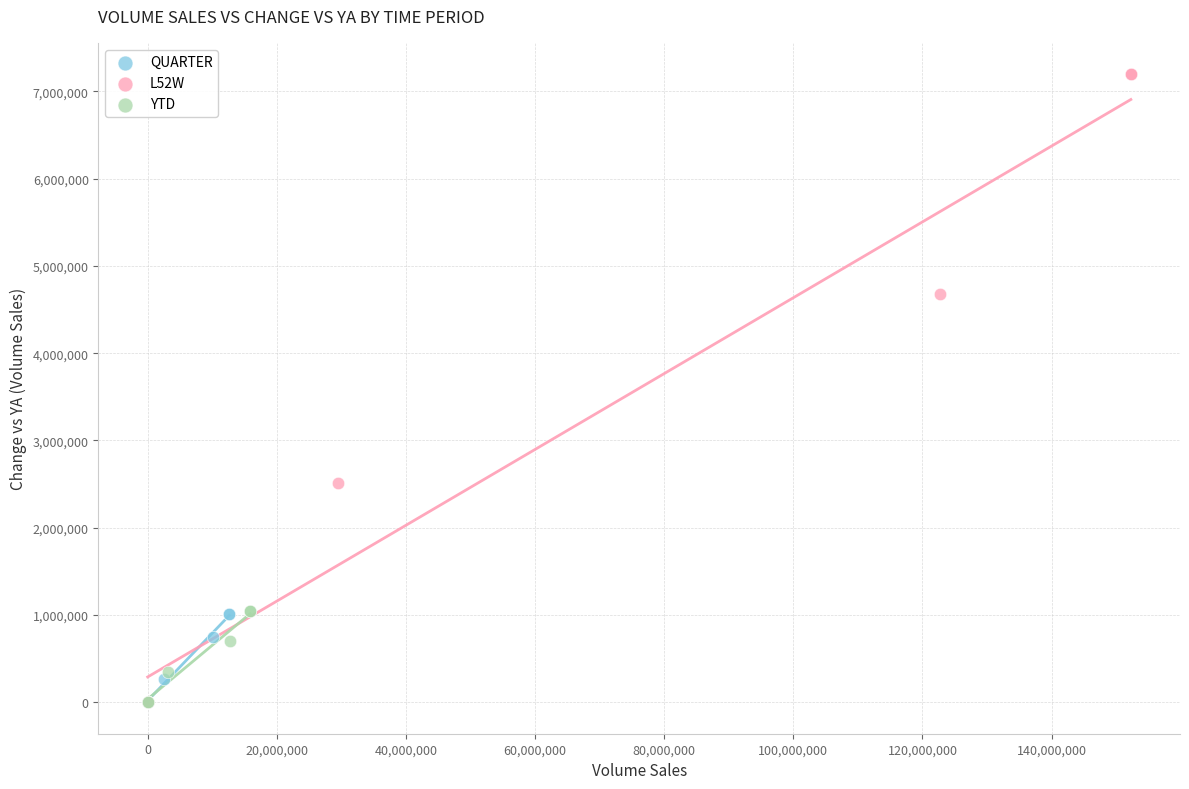

Which series reaches the maximum Y coordinate?

L52W